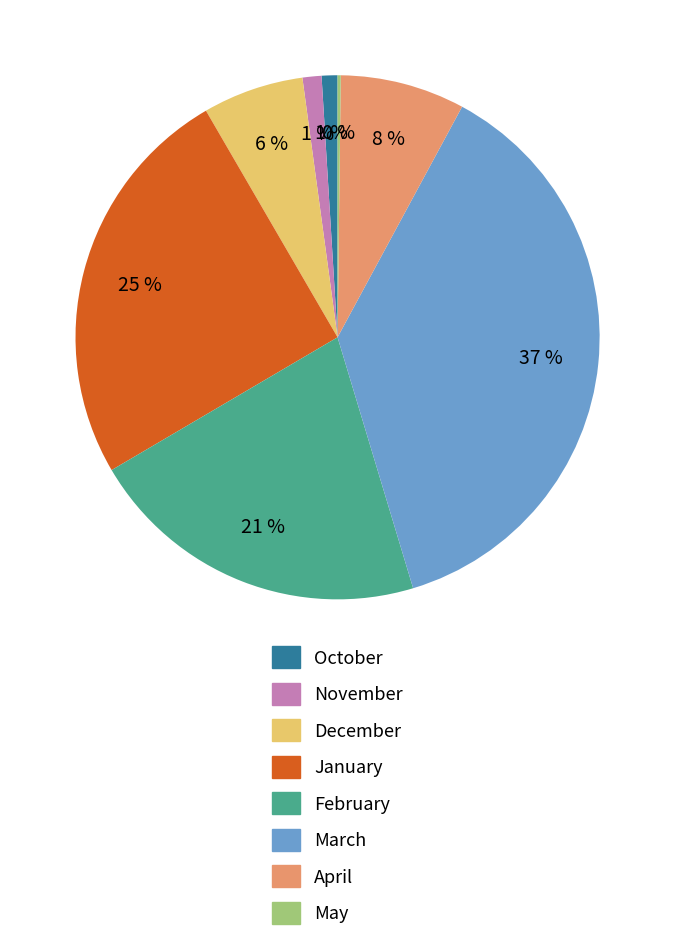

Does April account for over 50% of the chart?

No